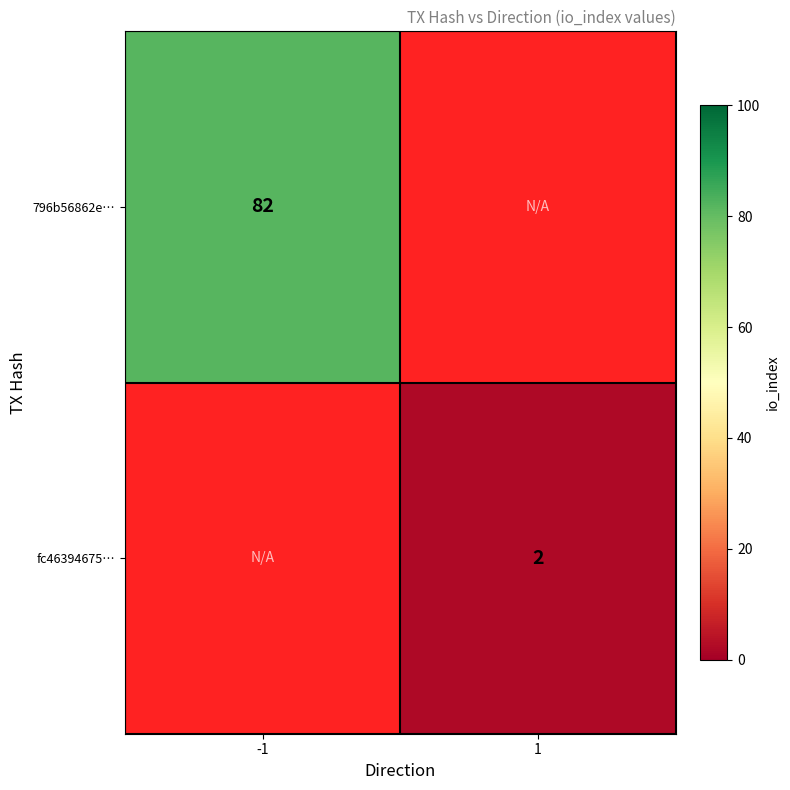

The value of 796b56862e… at -1 is 35. True or false?

False